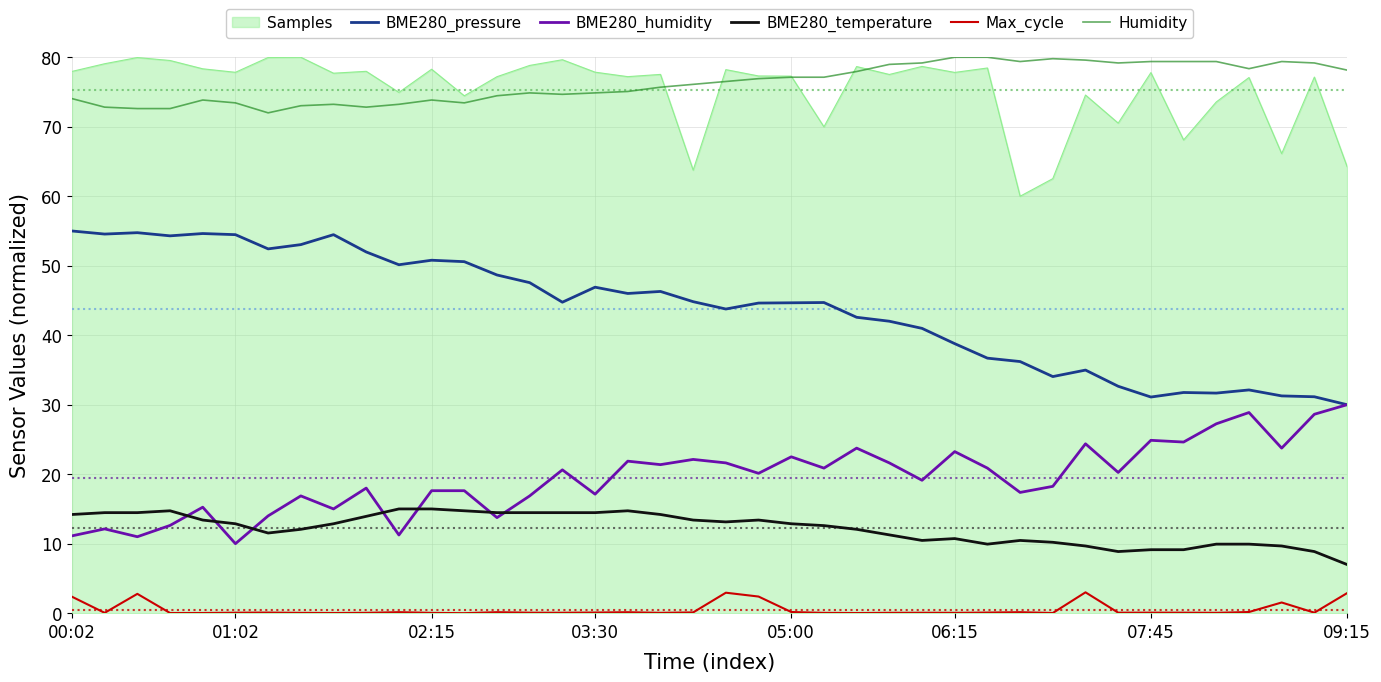

What is the highest value of the BME280_temperature series?

15.0